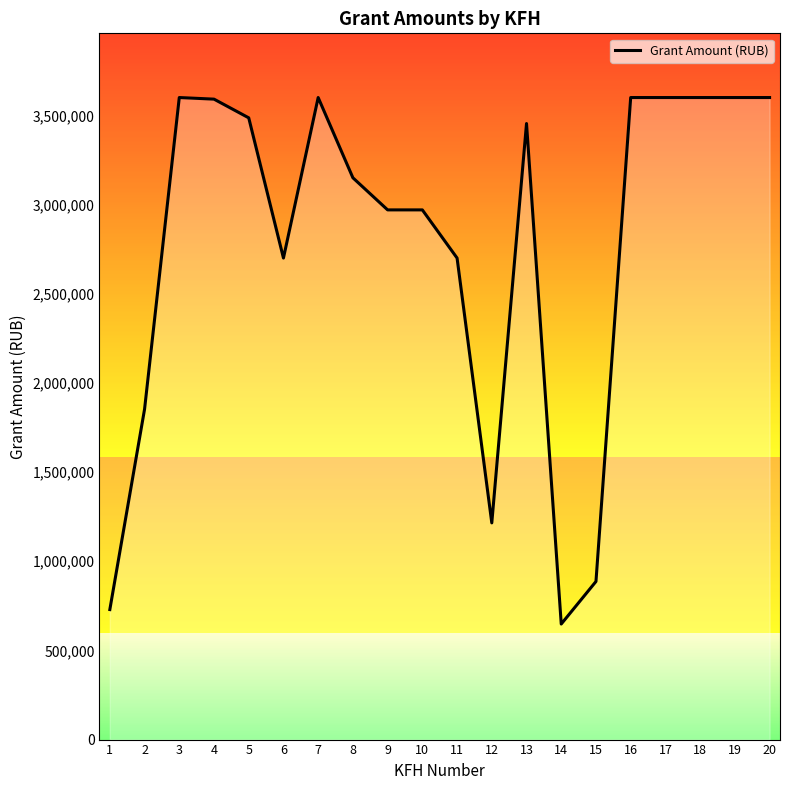

What is the maximum value shown in the chart?

3600000